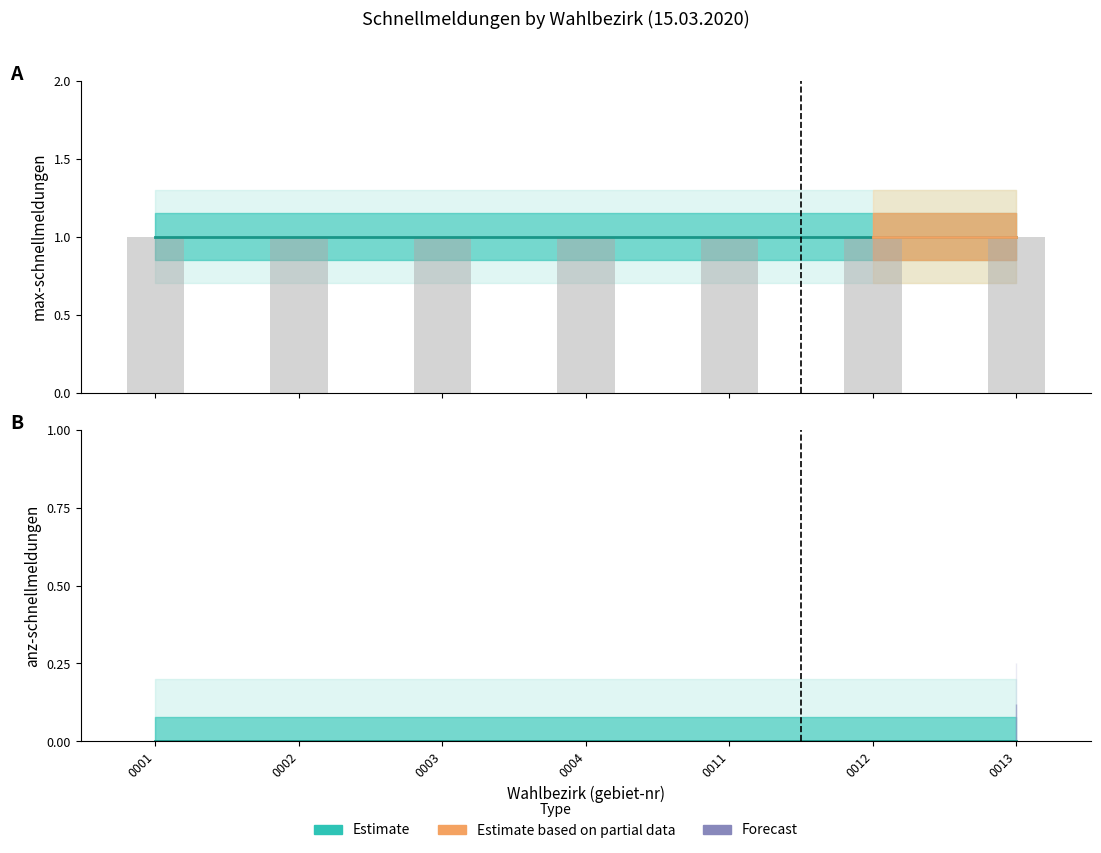

Rank the series by their maximum value, from highest to lowest.

max-schnellmeldungen, anz-schnellmeldungen